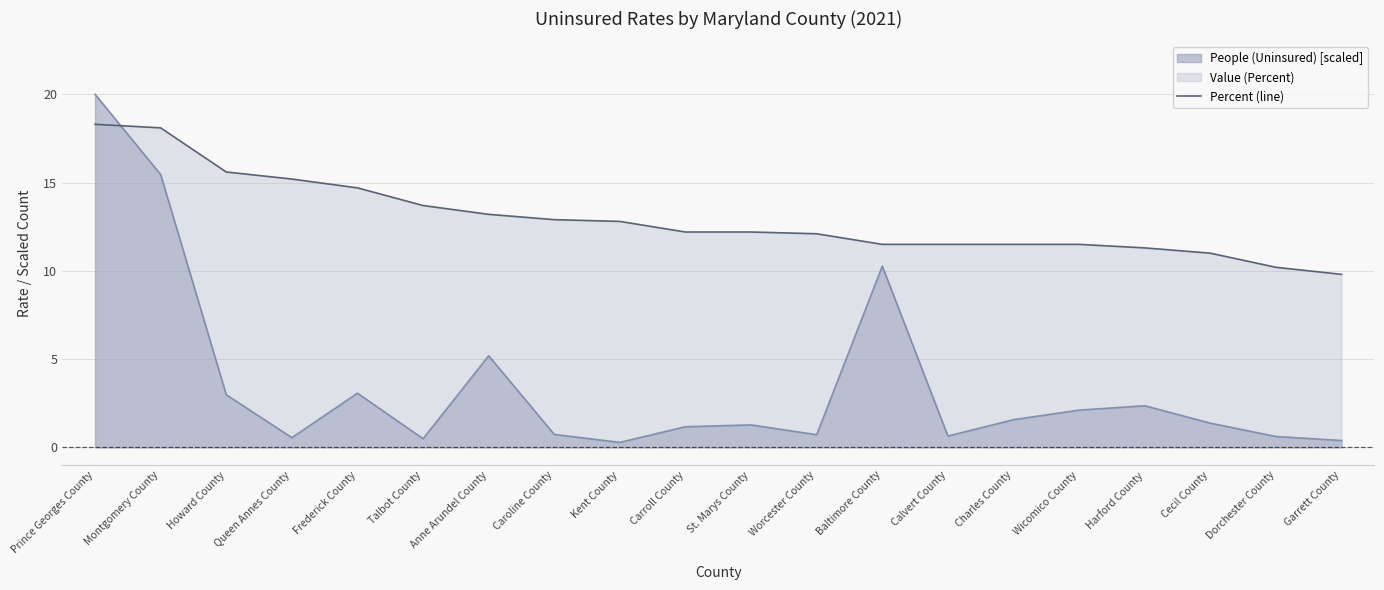

What is the difference between the maximum and second lowest values?

8.1